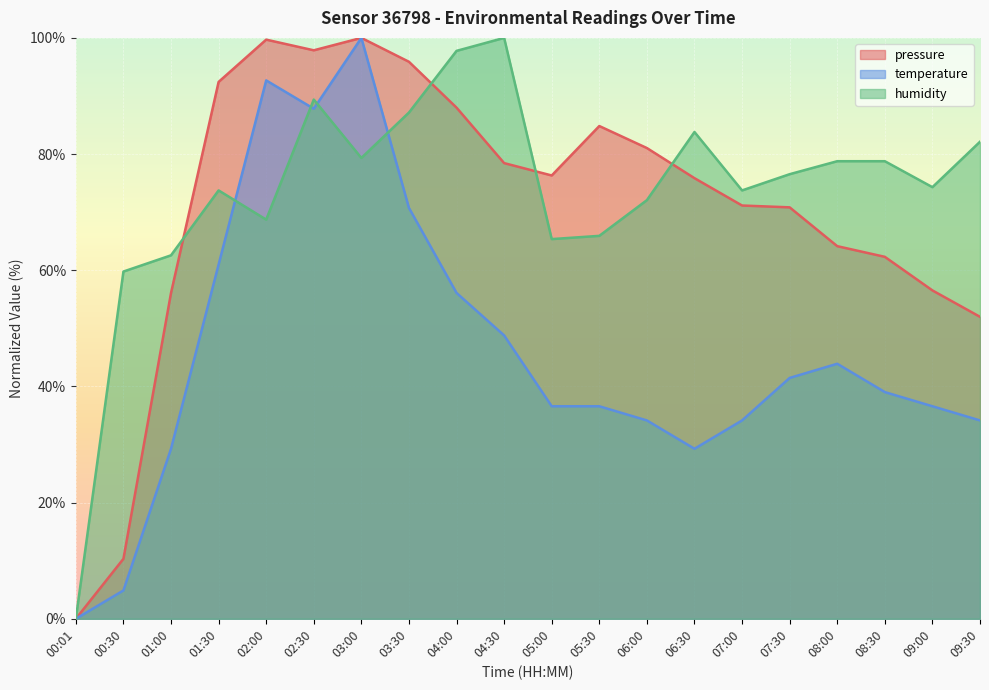

What position from the right is 01:00?

18